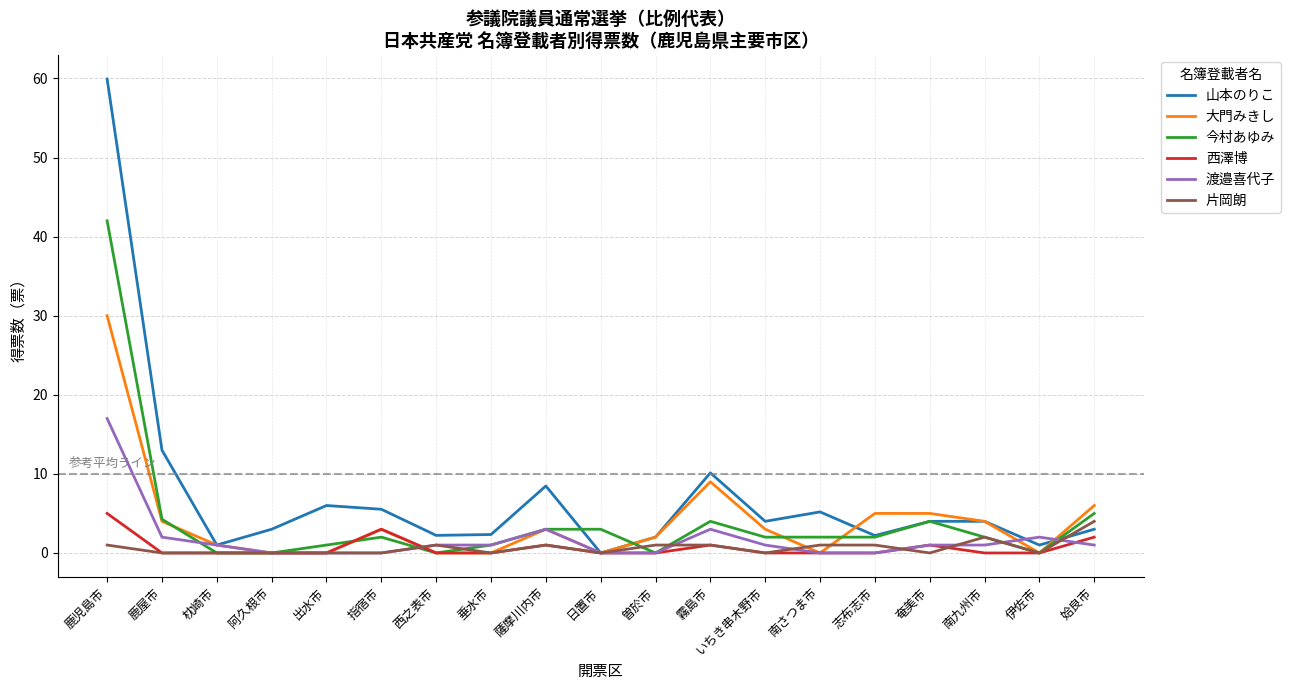

True or false: 西澤博 has more than 0 points higher than both neighbors.

True